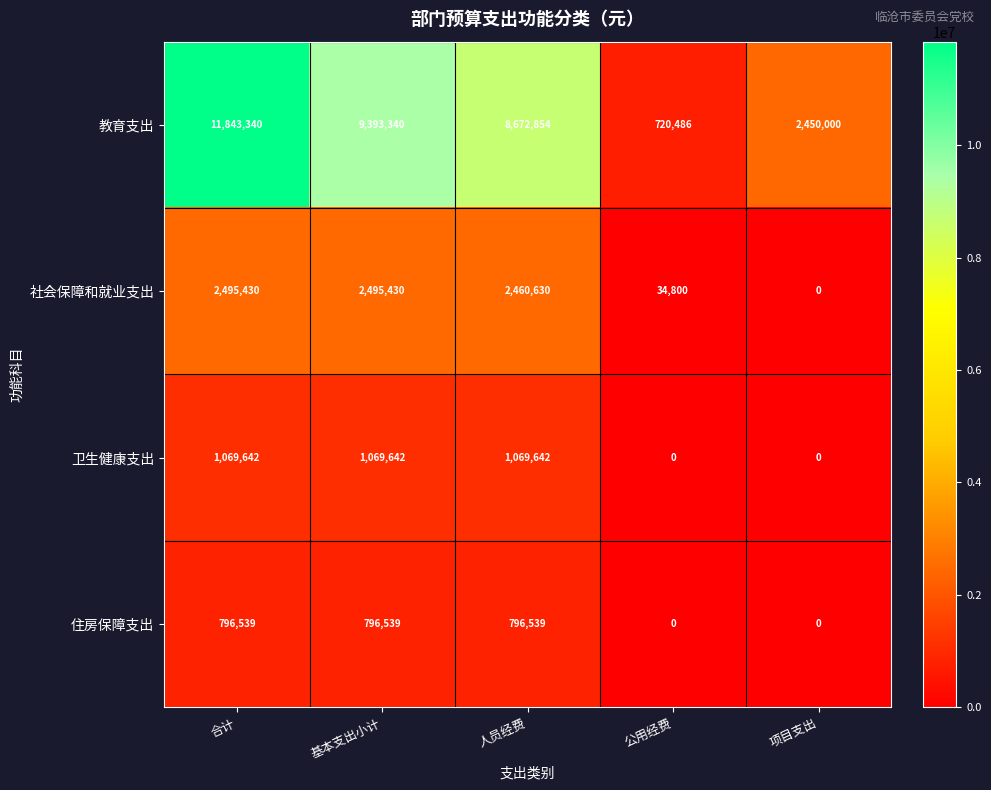

Which series has the largest total across all categories?

教育支出